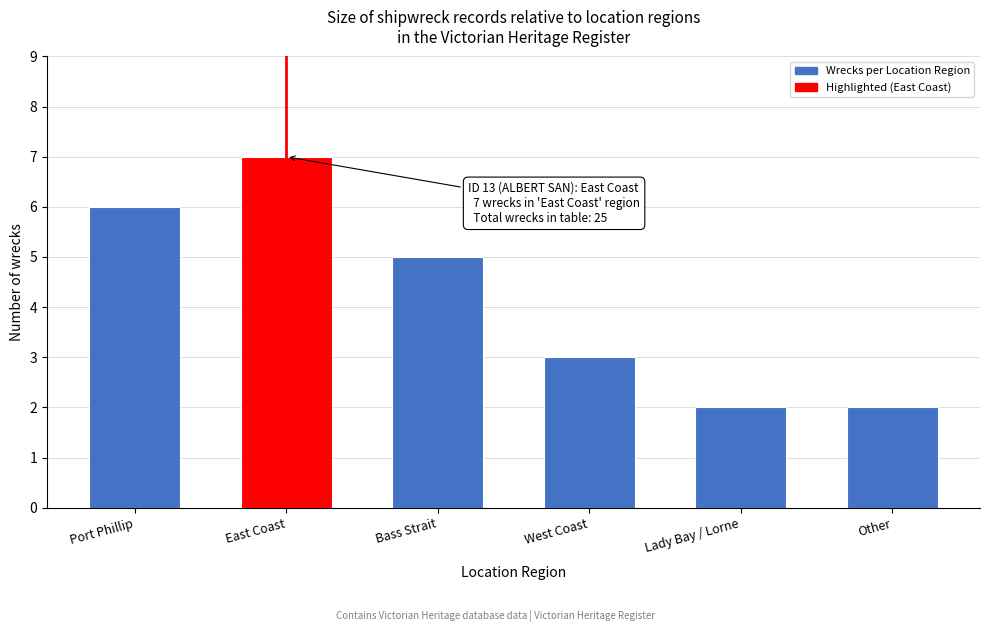

Reading left to right, list all the values displayed in this chart.

Port Phillip=6	East Coast=7	Bass Strait=5	West Coast=3	Lady Bay / Lorne=2	Other=2